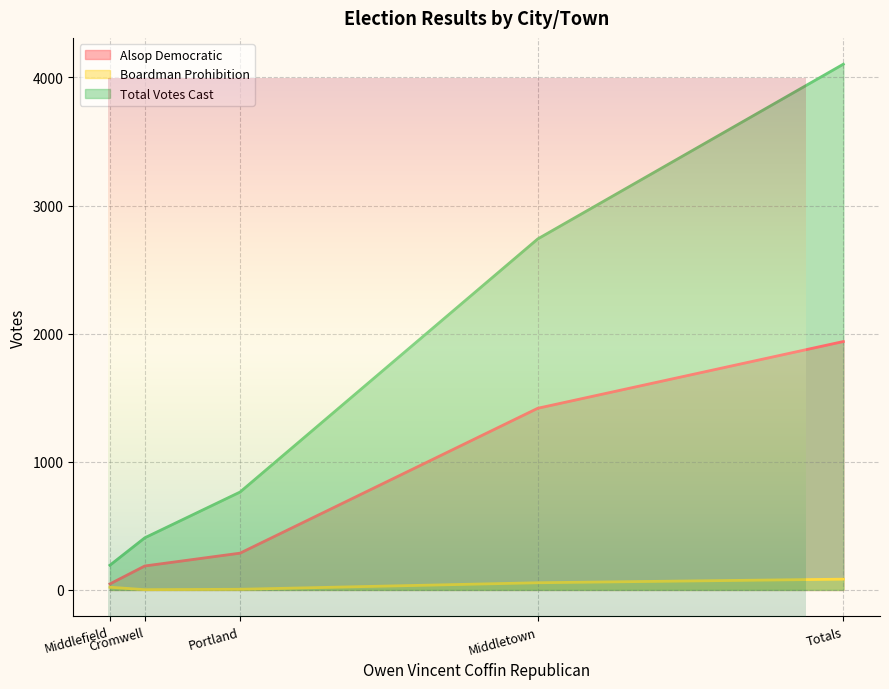

What is the smallest value displayed?

2